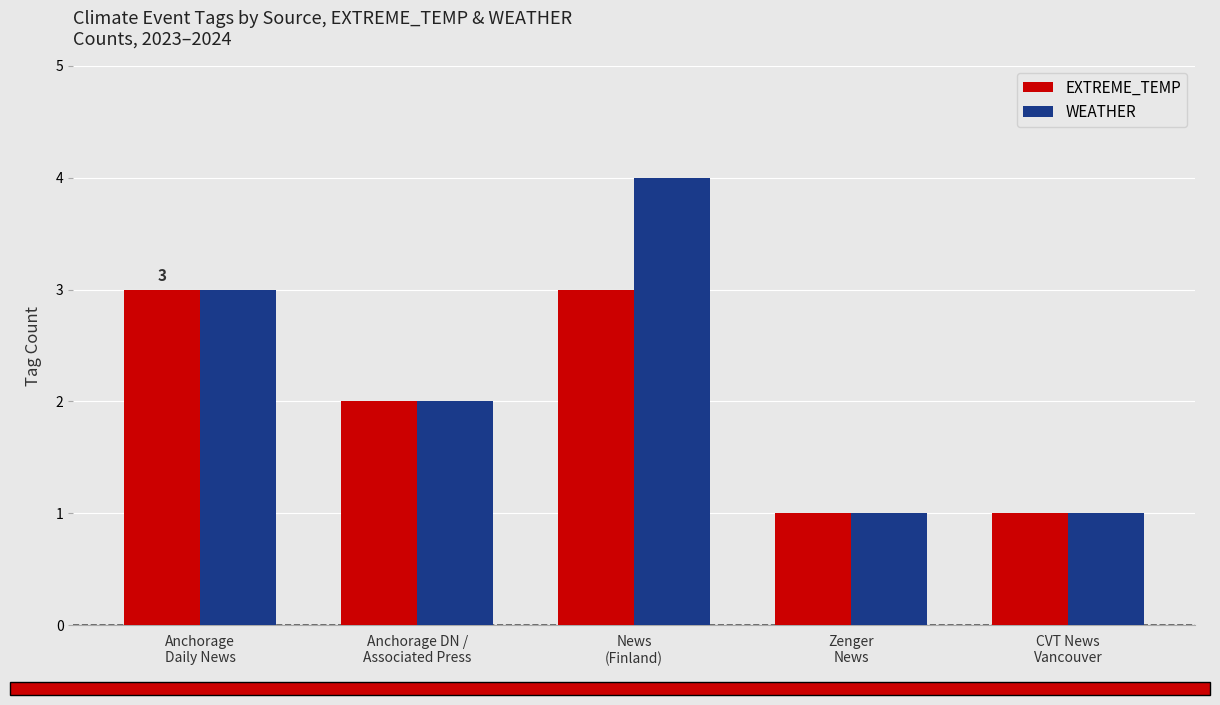

What is the sum of all WEATHER values?

11